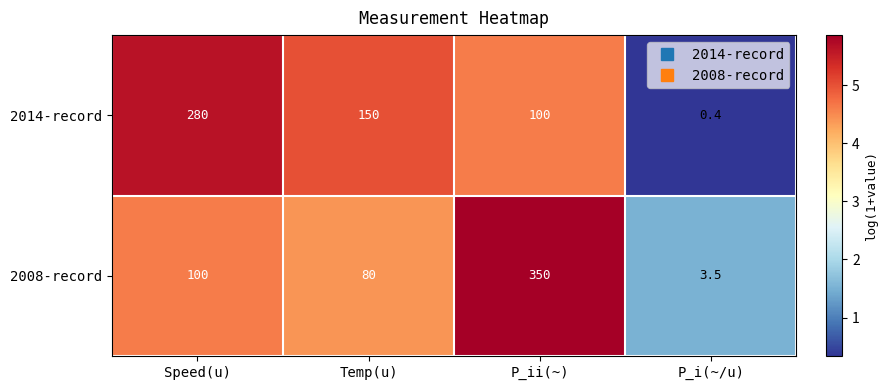

How many data points in 2008-record are less than 100?

2